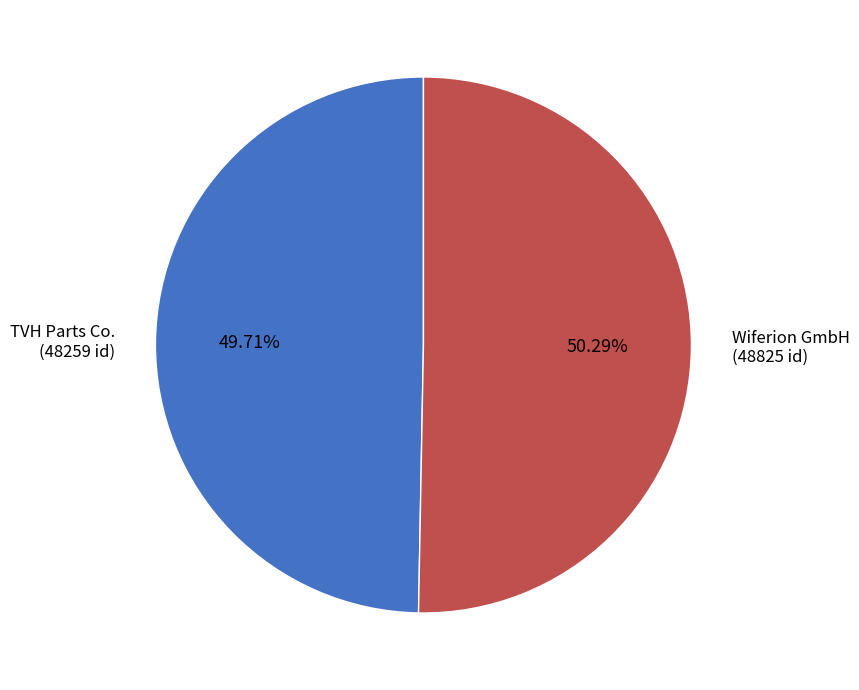

Which category has the smallest portion of the pie?

TVH Parts Co.